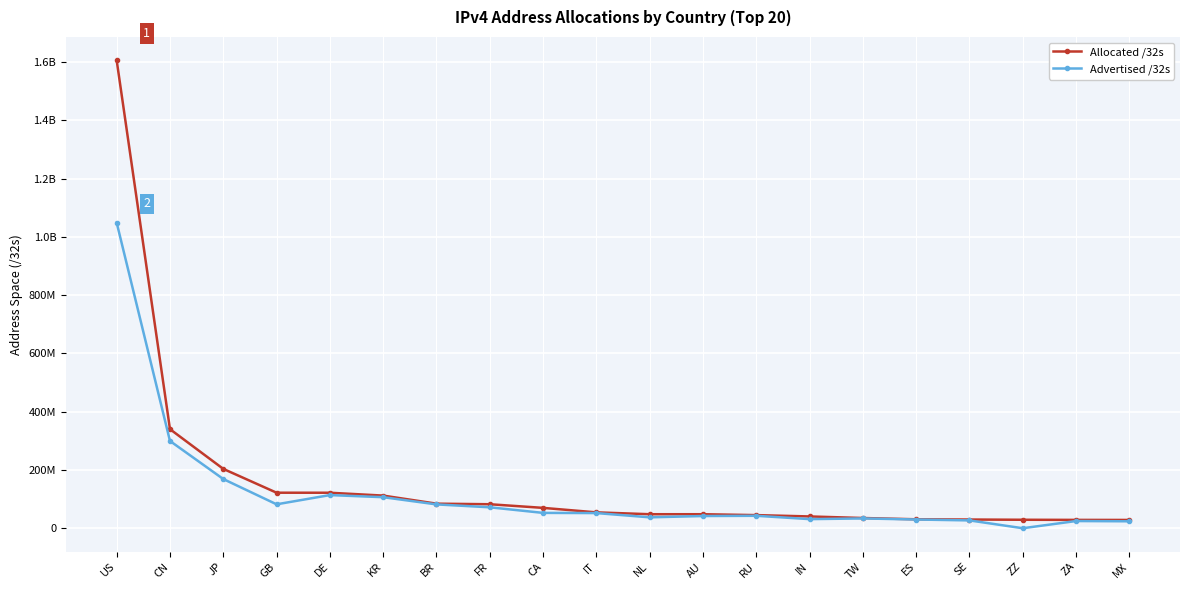

What is the approximate value of Advertised /32s at DE, to the nearest 10?

114180100